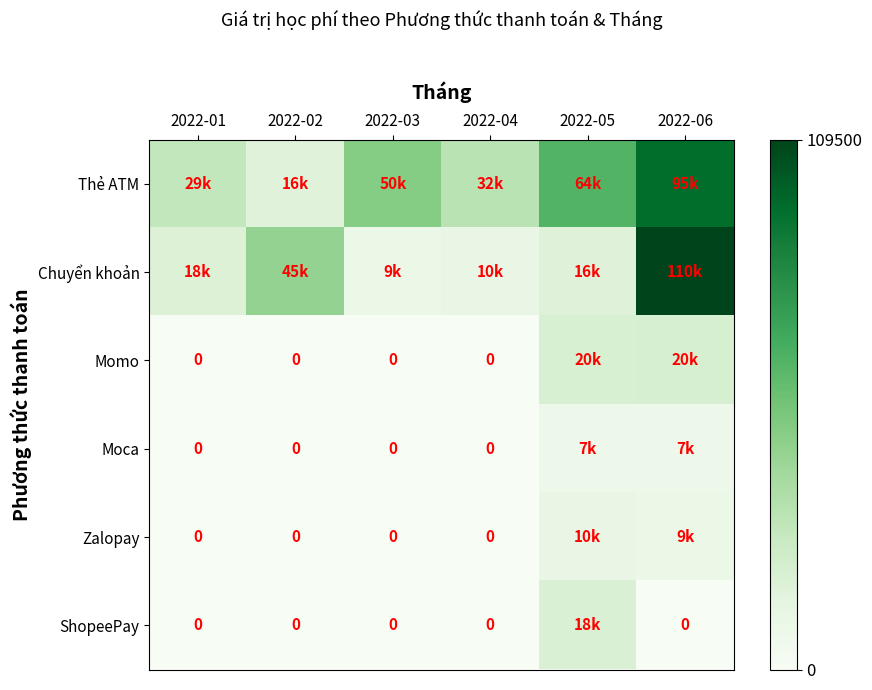

Rank the series by their maximum value, from lowest to highest.

Moca, Zalopay, ShopeePay, Momo, Thẻ ATM, Chuyển khoản